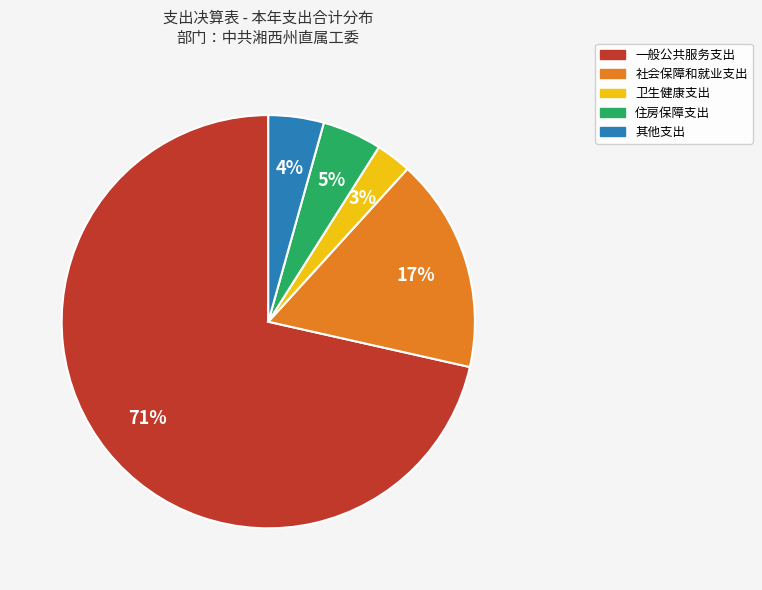

How many segments does this pie chart have?

5